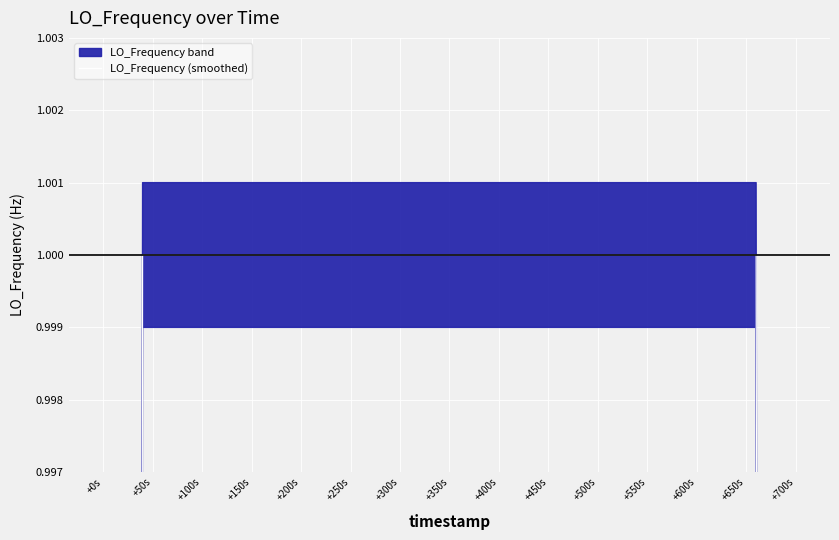

Which has a higher value, +550s or +200s?

+550s